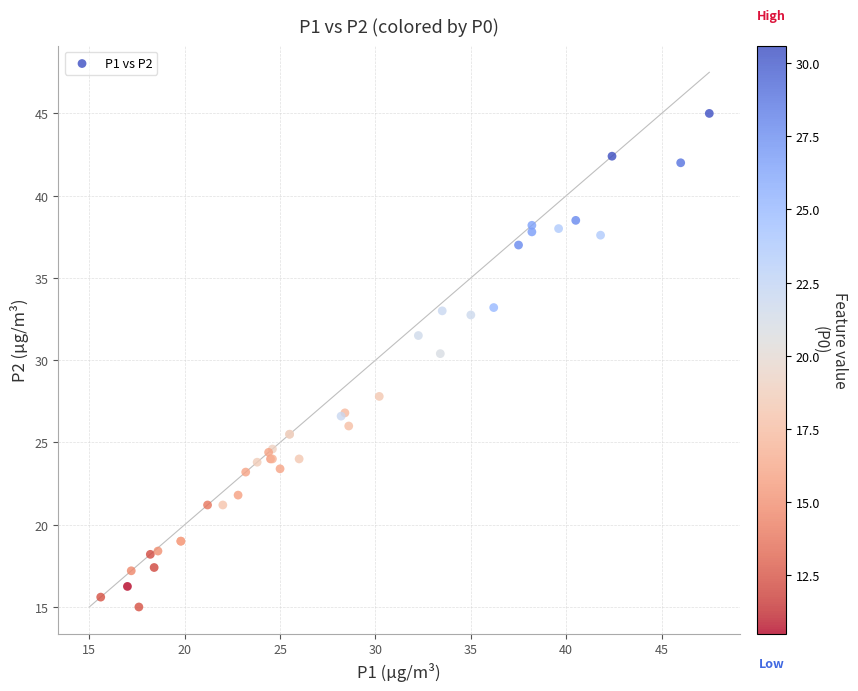

What Y value in the scatter plot is closest to 30?

30.4